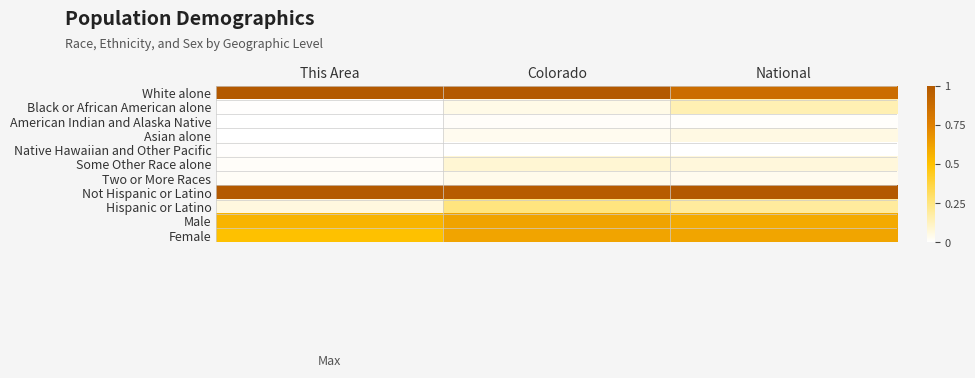

At which category is the sum across all series the highest?

Colorado